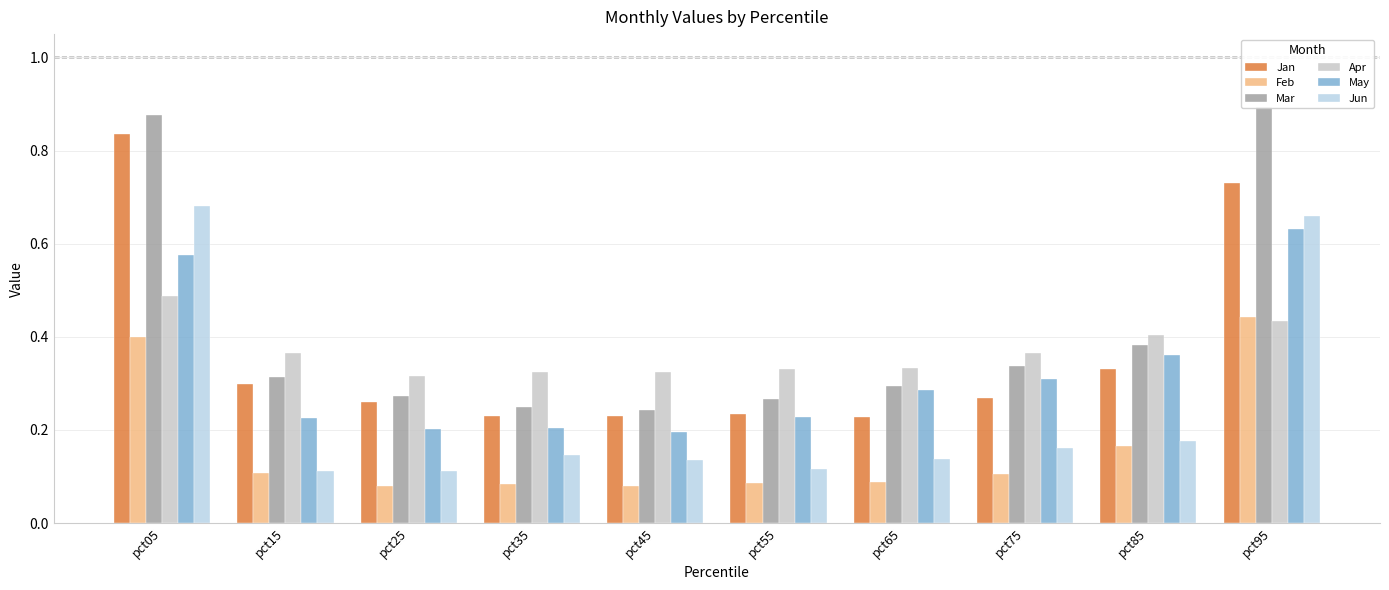

Count the number of data series in this chart.

6